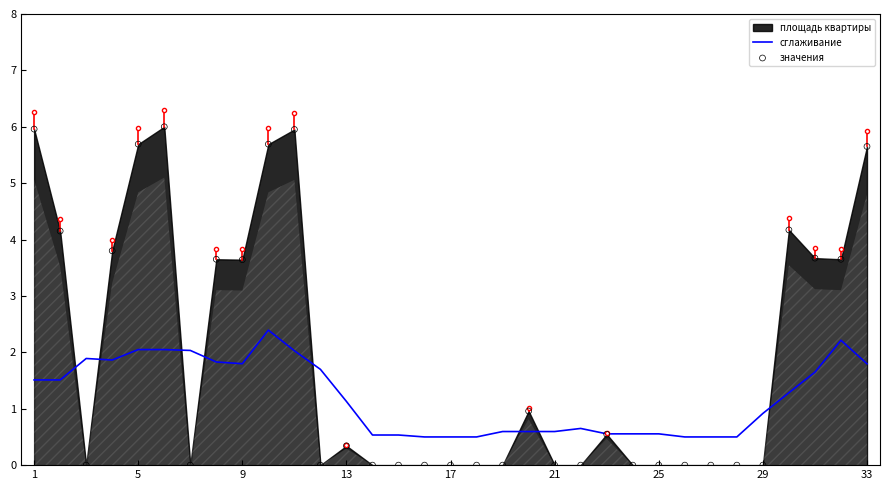

Which series contains the lowest Y value?

значения